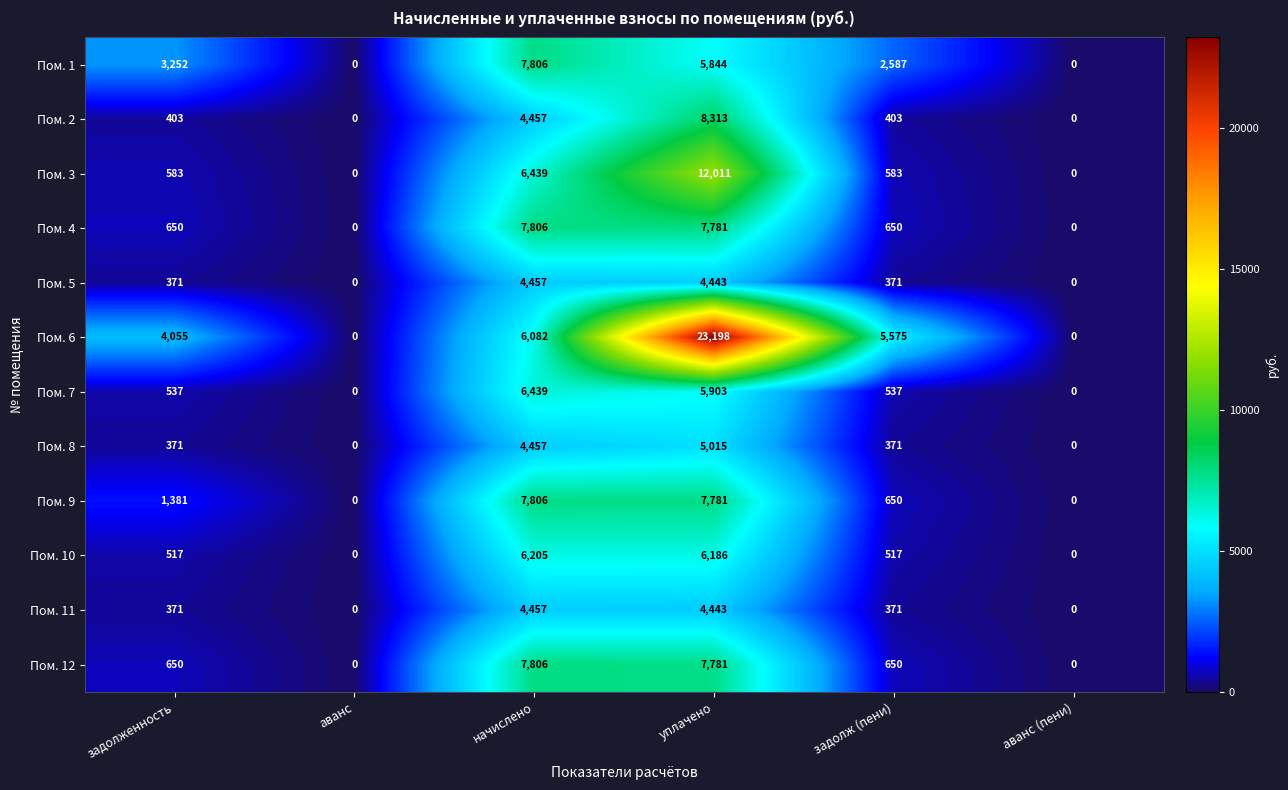

Which category has the lowest value across all series?

аванс